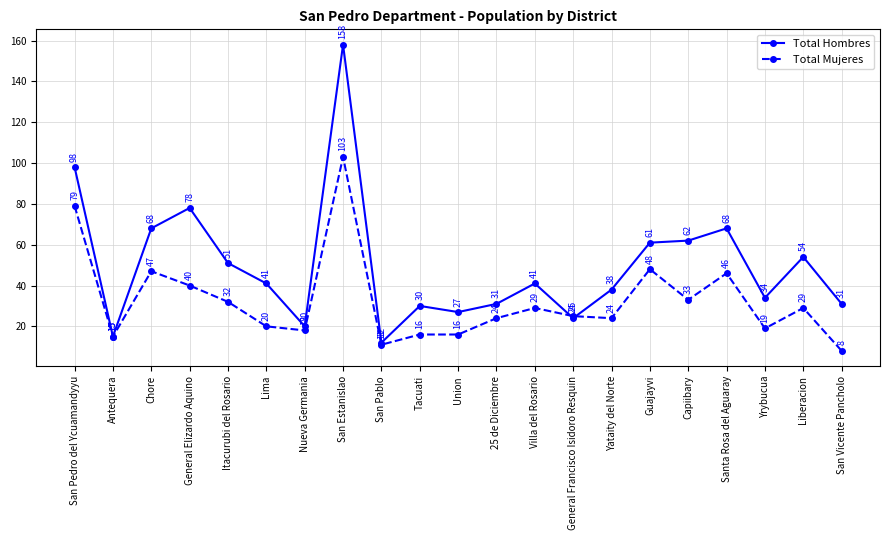

In Total Hombres, how many points are higher than both neighbors (excluding endpoints)?

6